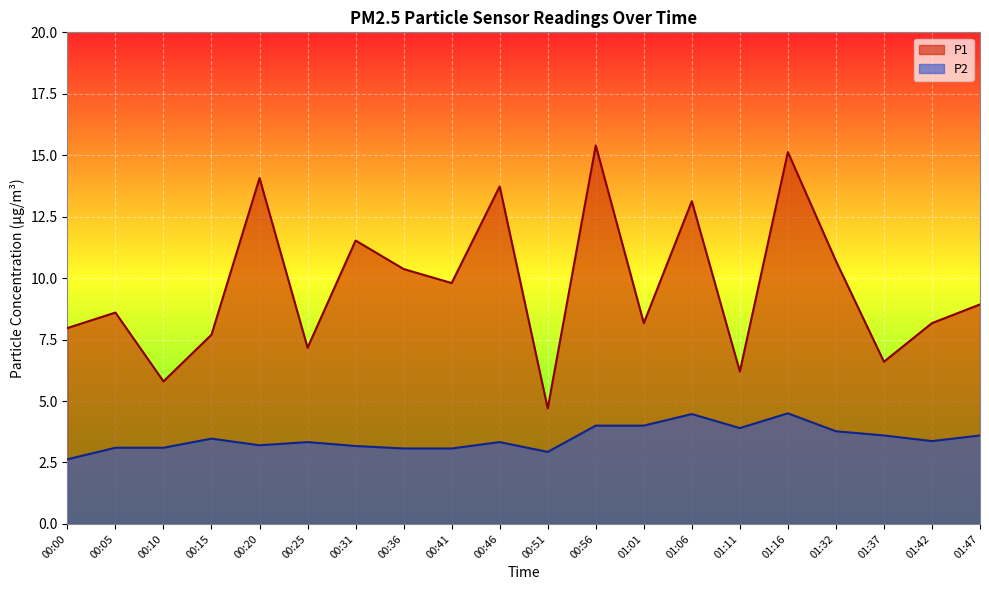

Reading right to left, transcribe all the data shown in this chart.

P1: 8.9	8.2	6.6	10.7	15.1	6.2	13.1	8.2	15.4	4.7	13.7	9.8	10.4	11.5	7.2	14.1	7.7	5.8	8.6	8.0
P2: 3.6	3.4	3.6	3.8	4.5	3.9	4.5	4.0	4.0	2.9	3.3	3.1	3.1	3.2	3.3	3.2	3.5	3.1	3.1	2.6